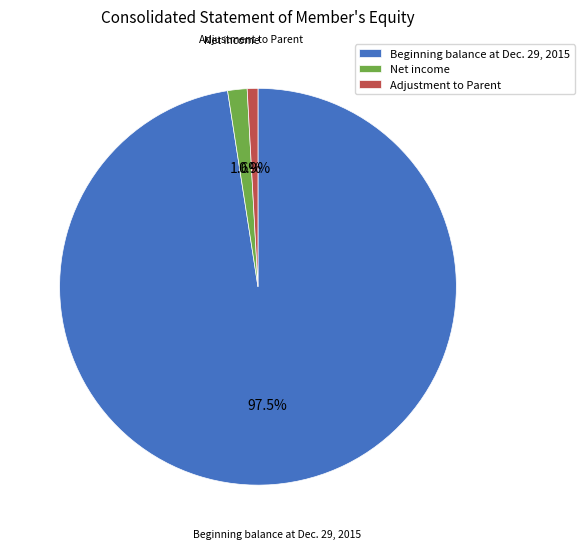

Does any single category account for the majority?

Yes